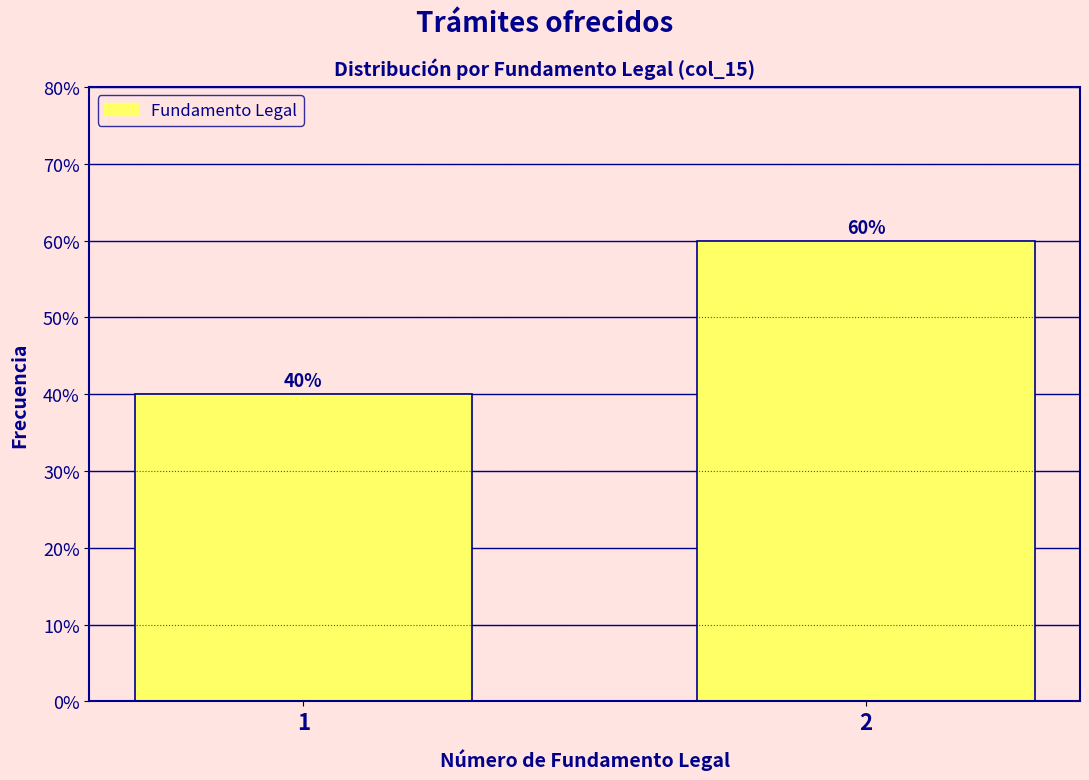

Reading right to left, transcribe all the data shown in this chart.

2=60	1=40